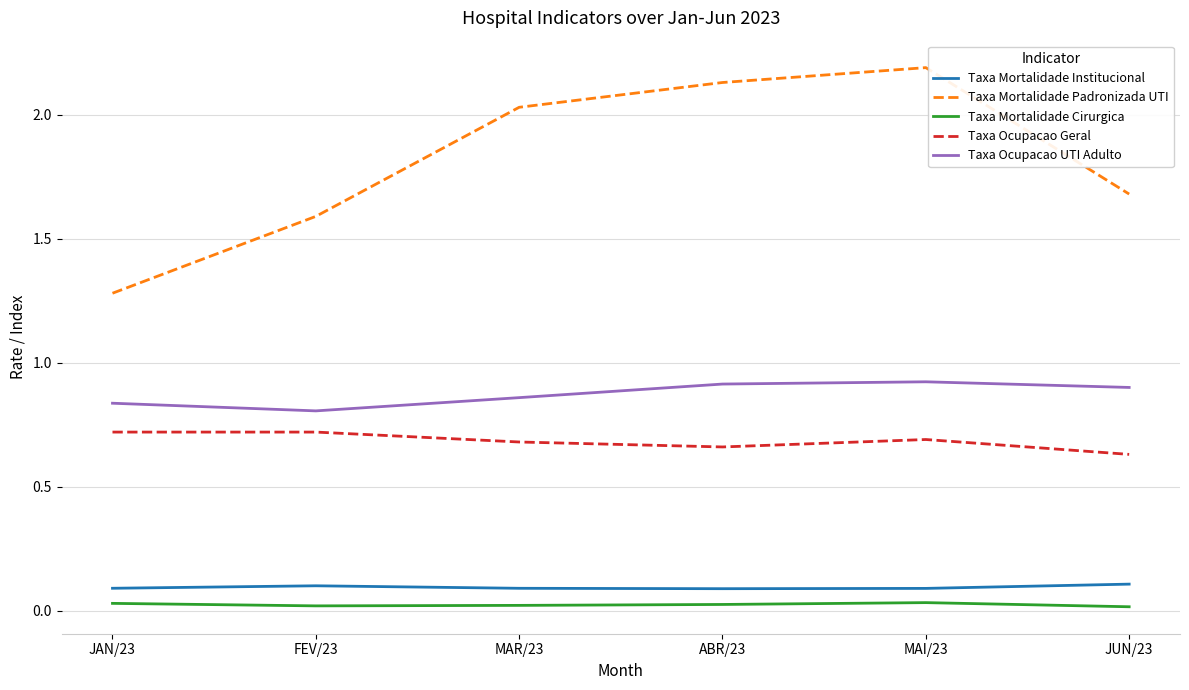

What is the difference between the second highest and second lowest values in the Taxa Mortalidade Padronizada UTI series?

0.5